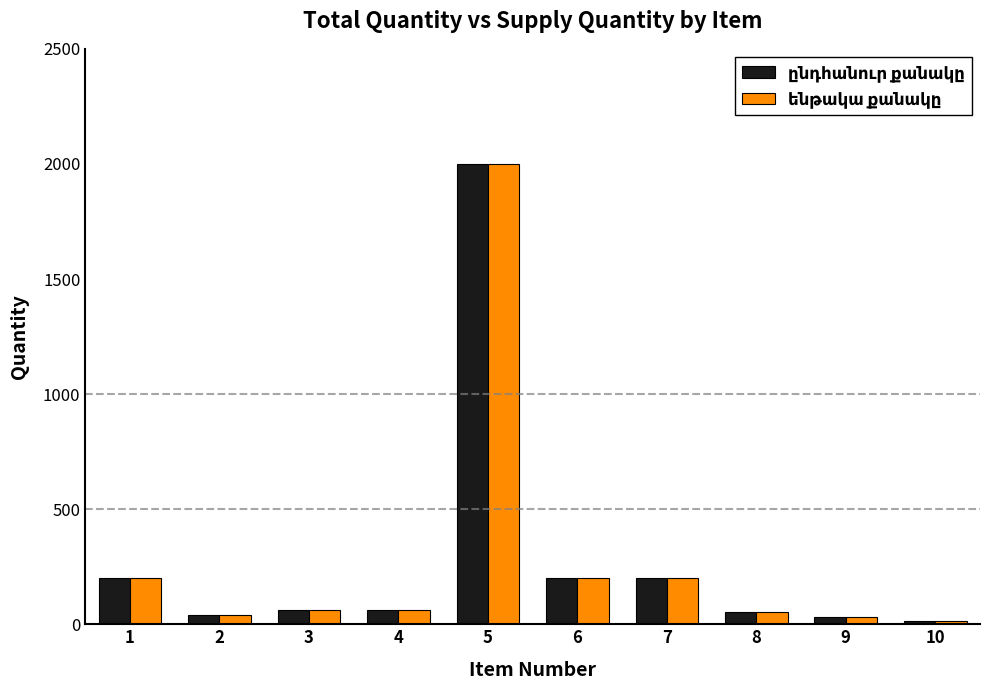

At which category is the sum across all series the highest?

5